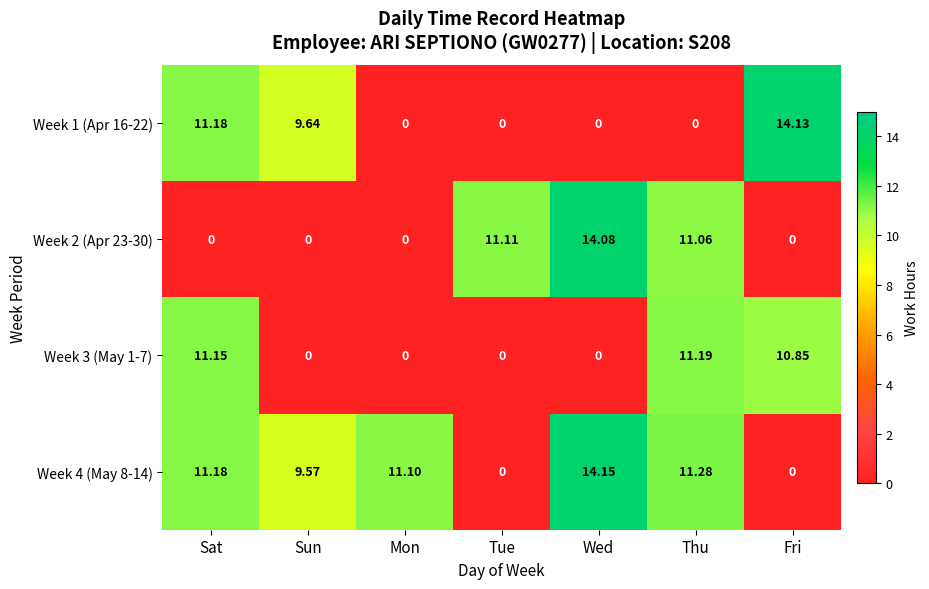

Count the number of data series in this chart.

4